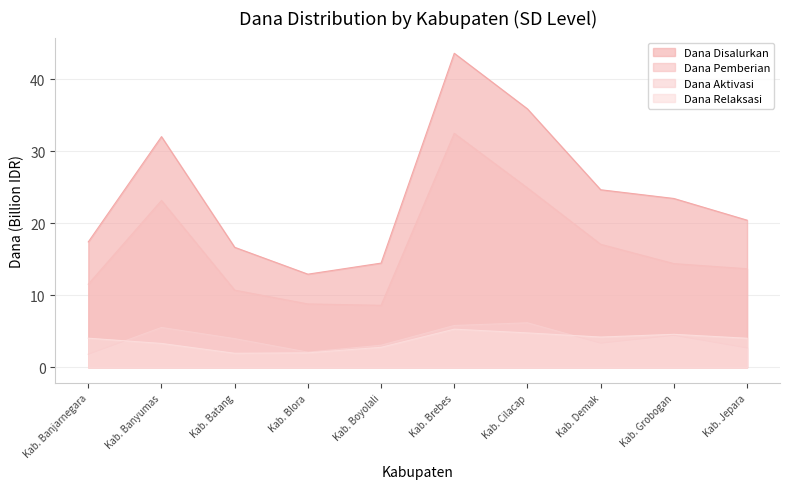

True or false: Siswa Disalurkan and Dana Aktivasi intersect in this chart.

False